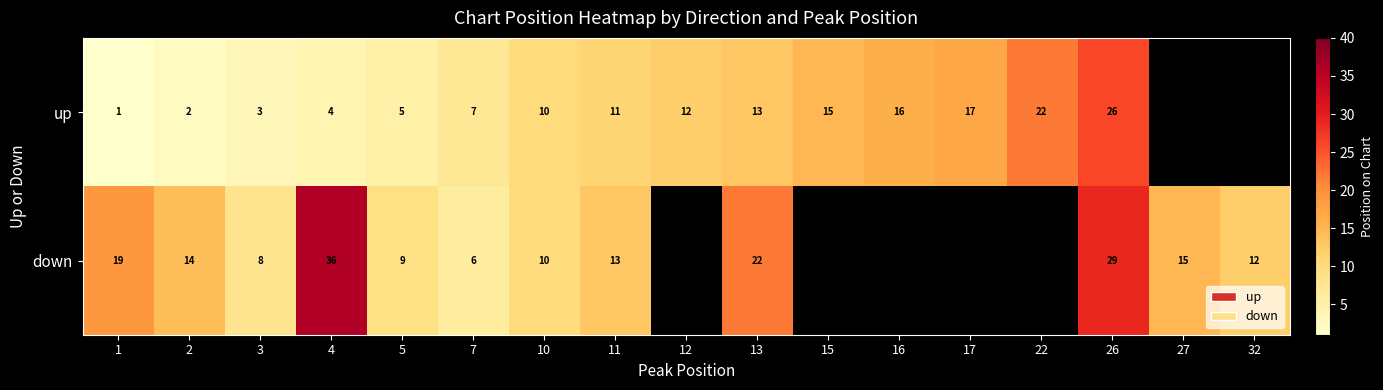

The value of down at 7 is 4. True or false?

False